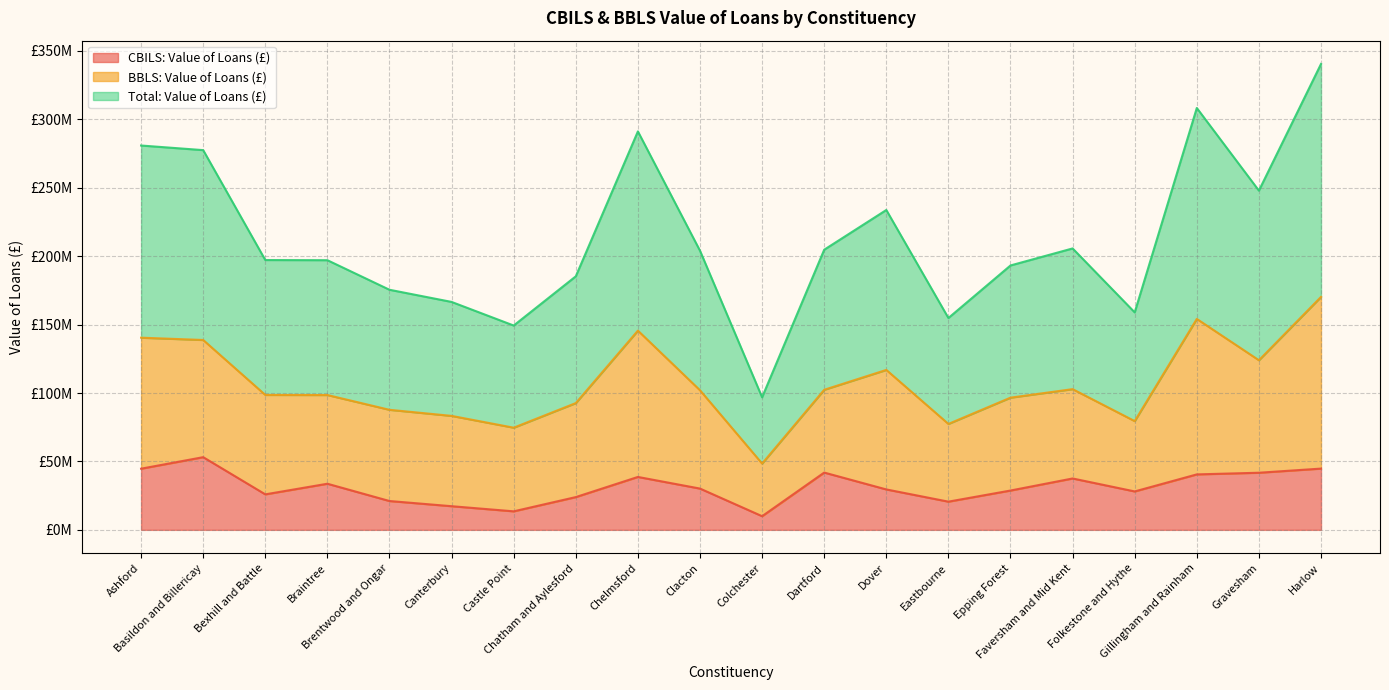

True or false: Total: Value of Loans (£) and CBILS: Value of Loans (£) cross at least once.

False